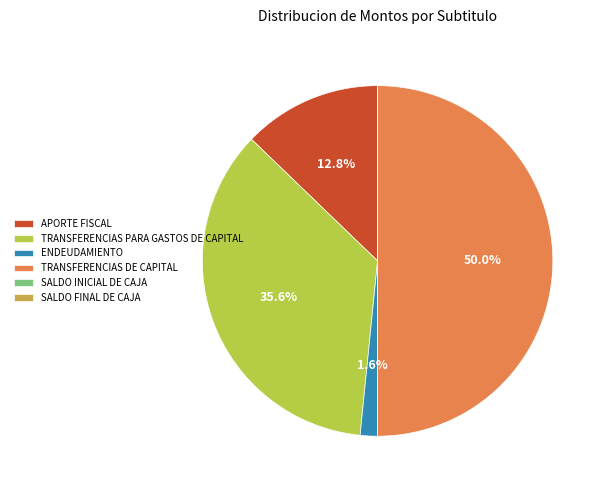

To the nearest percent, what is the difference between the largest and smallest slice percentages?

50%